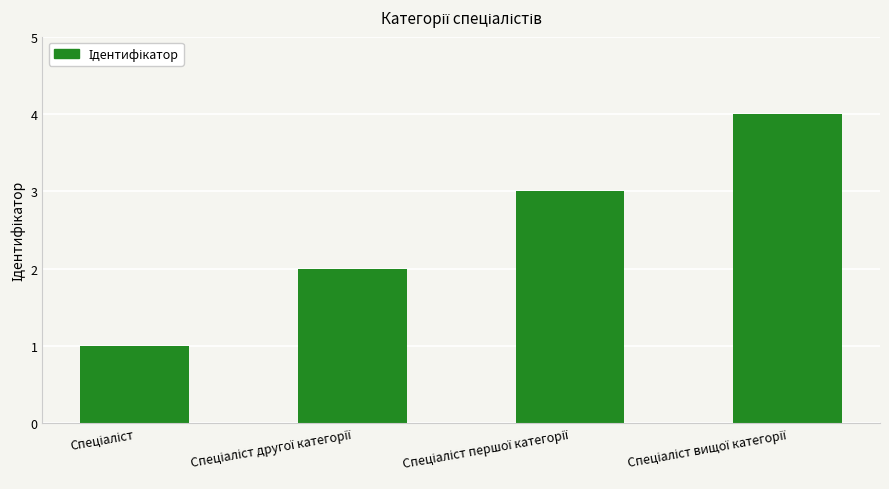

What is the greatest value displayed?

4